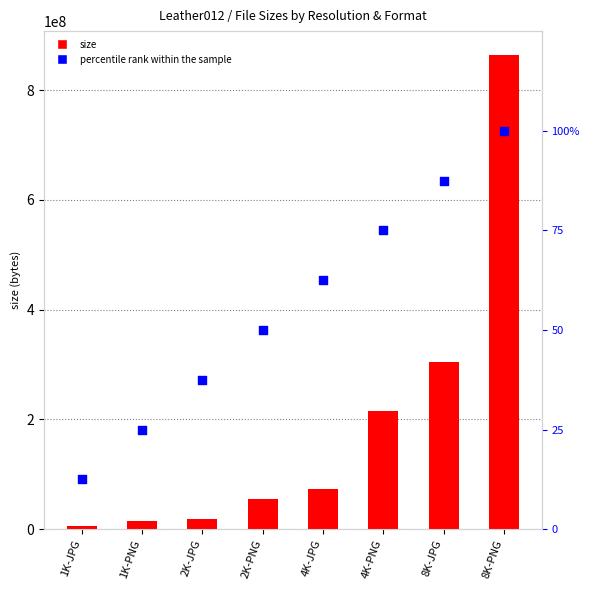

Which series reaches the maximum Y coordinate?

size